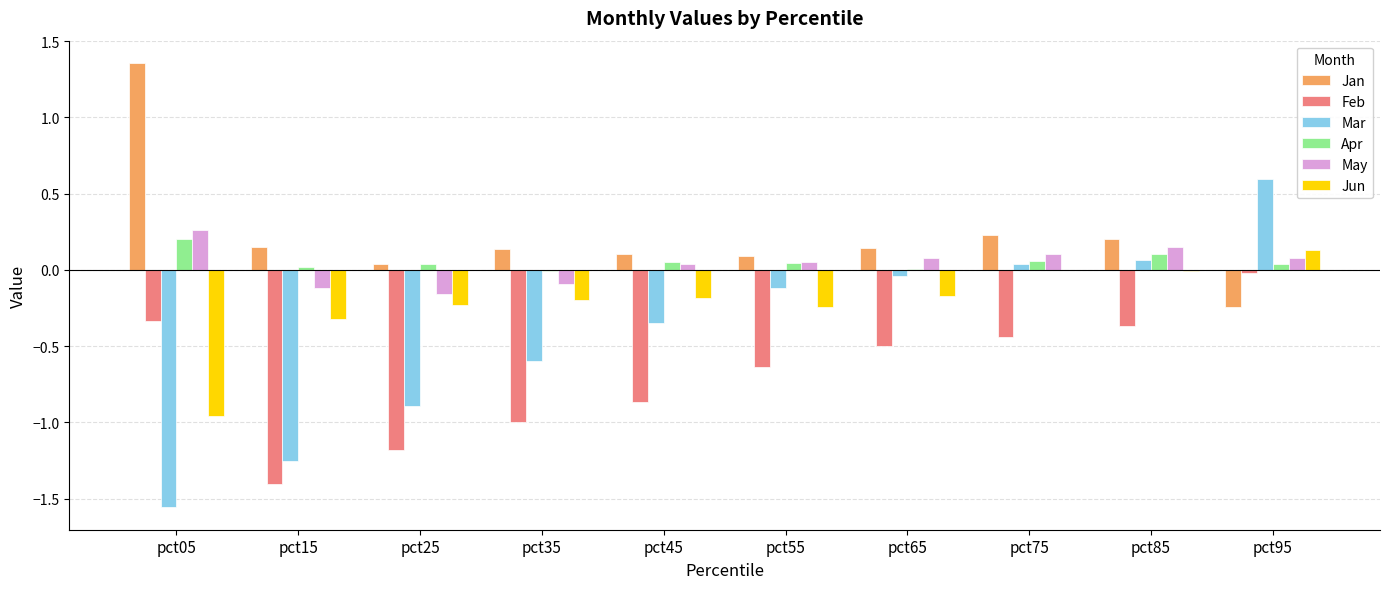

Between pct15 and pct35, which series saw the biggest shift?

Mar